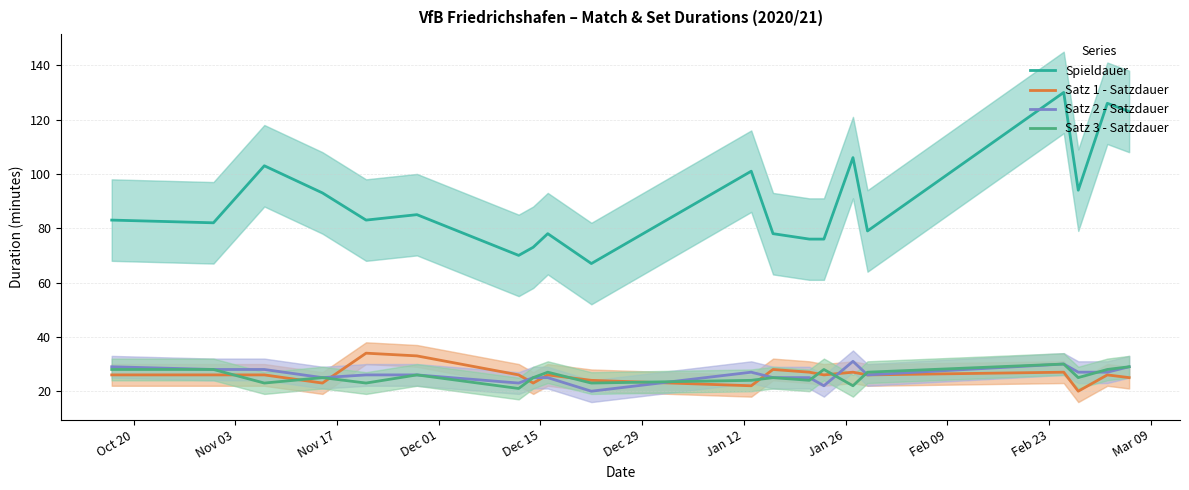

What is the minimum value for Satz 3 - Satzdauer?

21